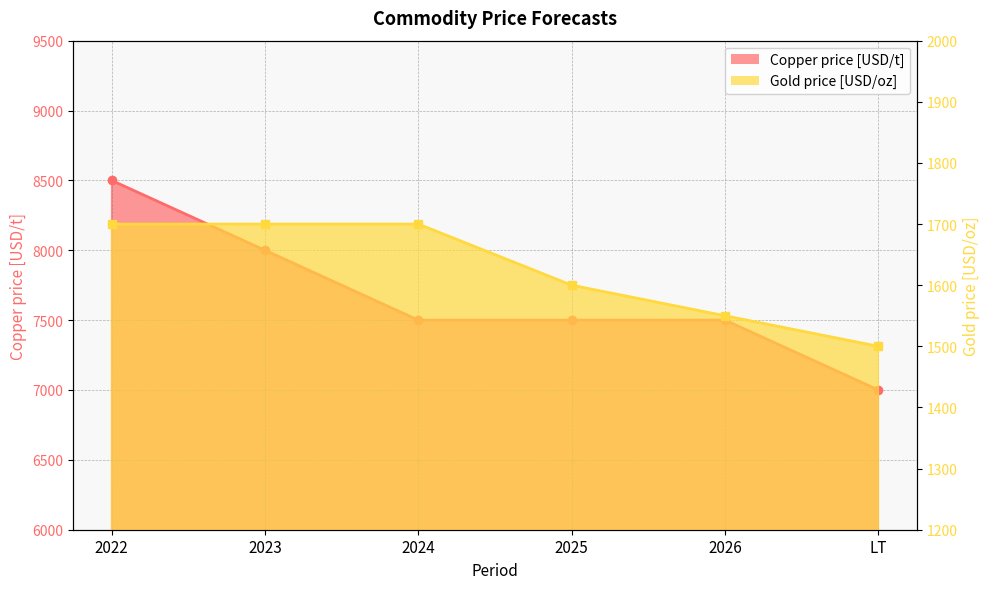

The value of Gold price [USD/oz] at 2026 is 819. True or false?

False